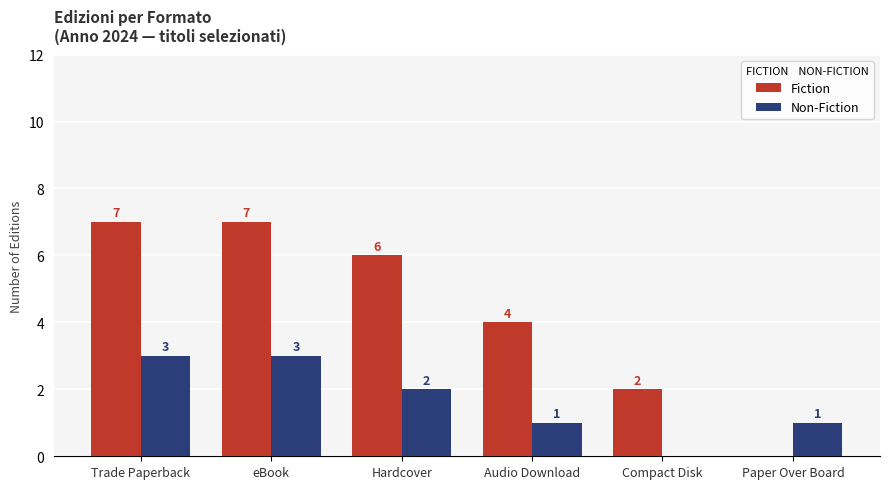

Which series has the largest total across all categories?

Fiction